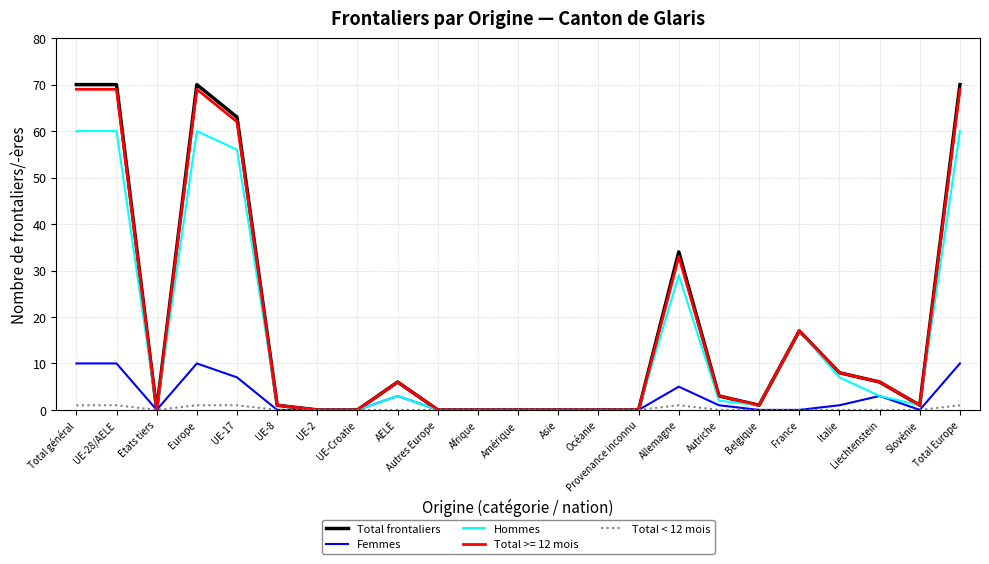

Is the value of Hommes at Italie greater than the value of Total < 12 mois at UE-Croatie?

Yes